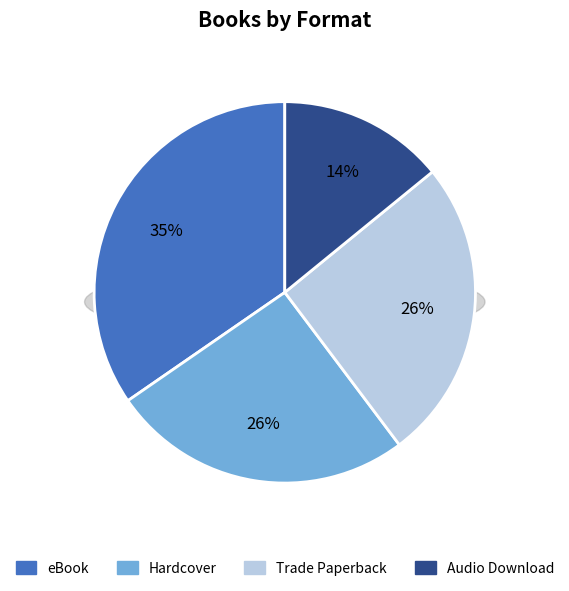

Between eBook and Trade Paperback, which is larger?

eBook